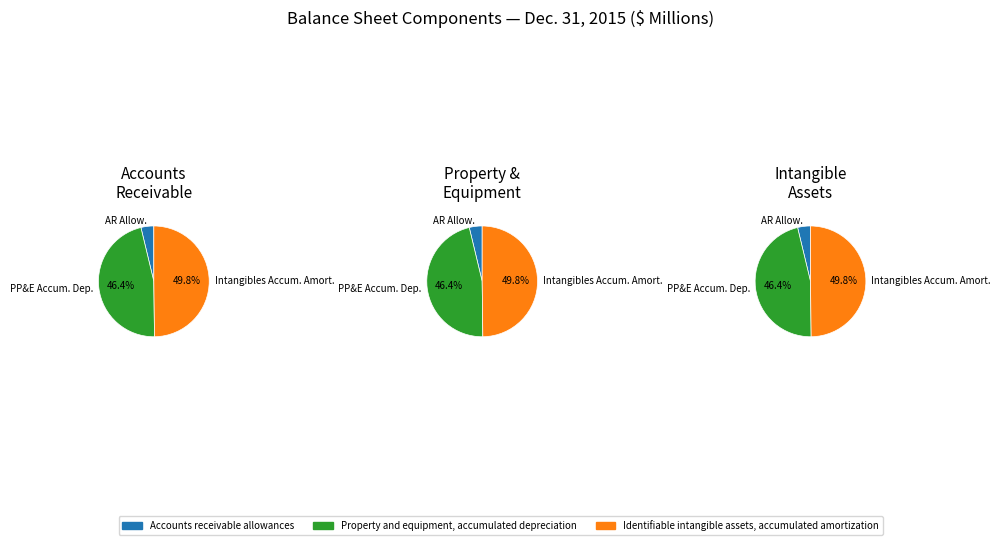

Is there any slice that represents more than half of the pie?

No